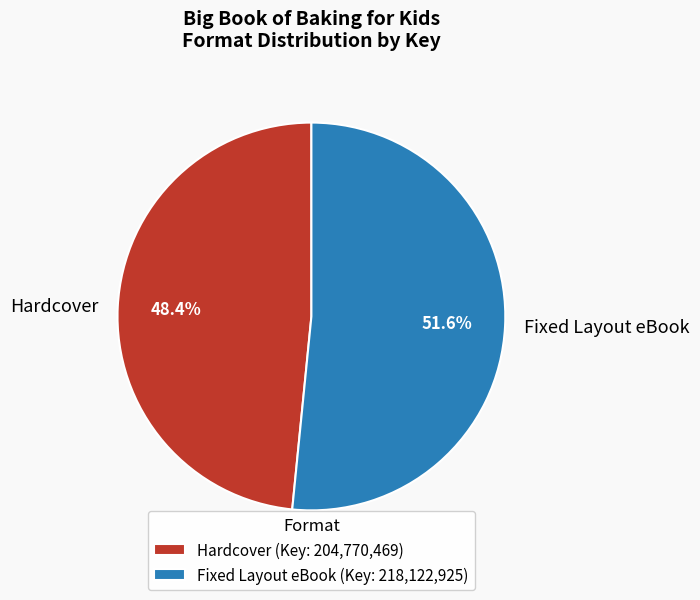

To the nearest percent, what is the difference between the Fixed Layout eBook and Hardcover slice percentages?

3%